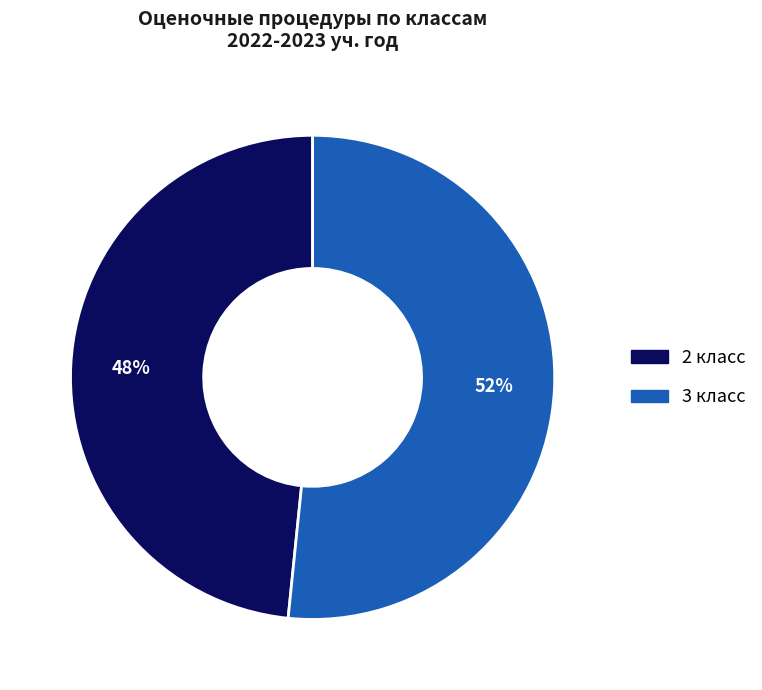

How many slices are in this pie chart?

2